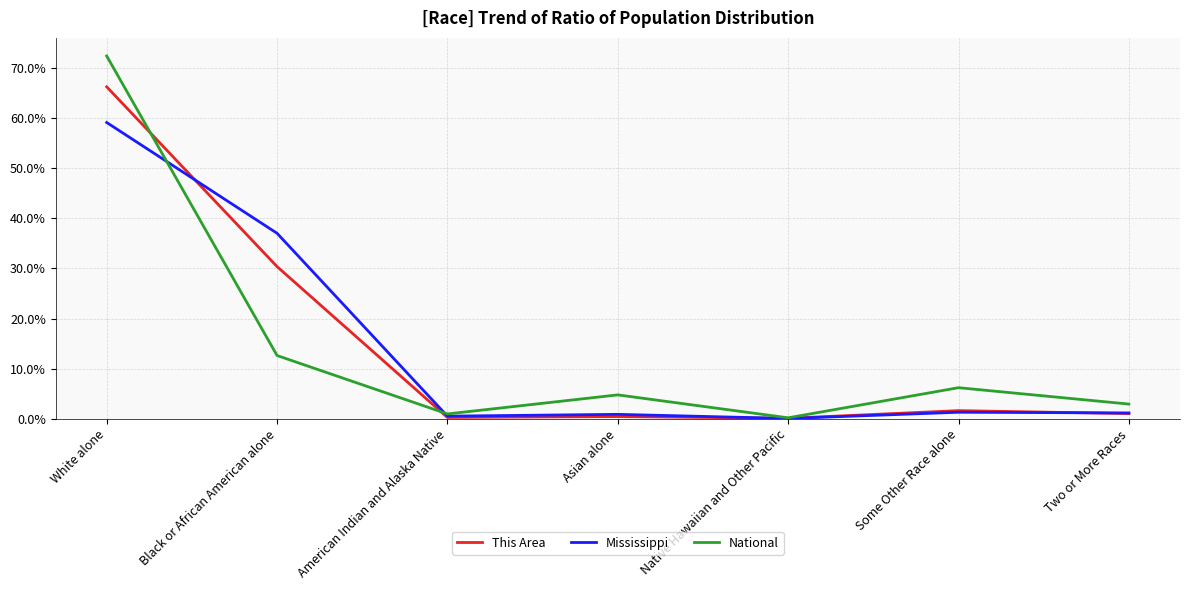

True or false: Mississippi and This Area intersect in this chart.

True